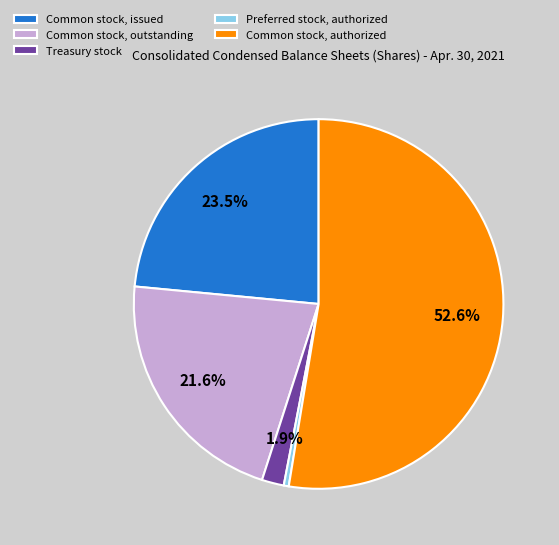

What portion of the pie excludes Common stock, issued?

76.5%